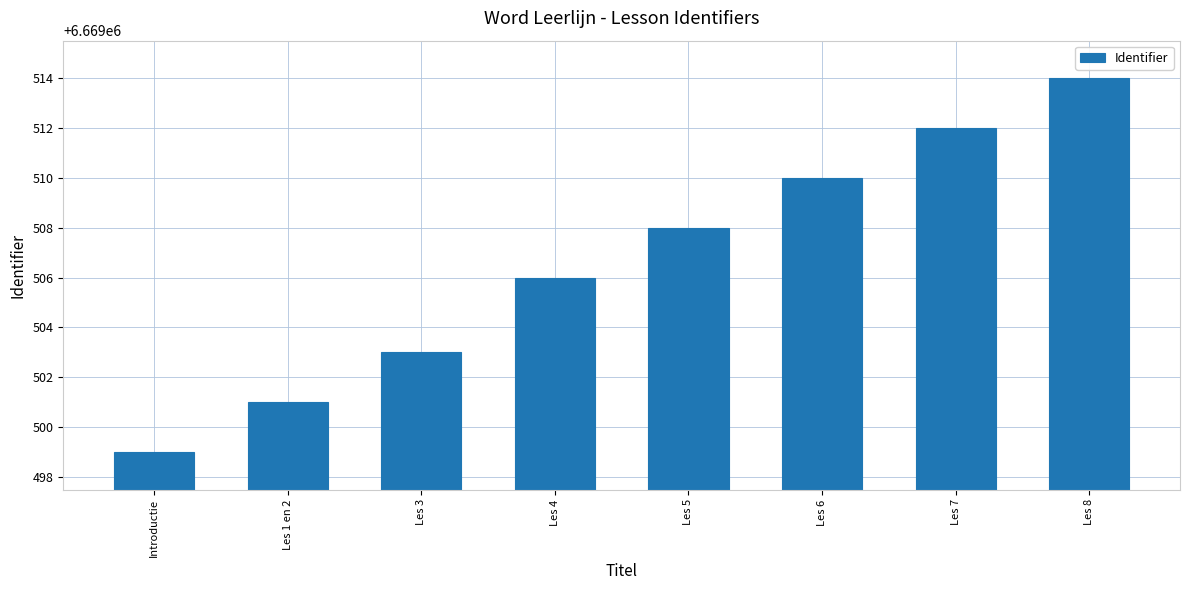

List the labels in order of value, smallest first.

Introductie, Les 1 en 2, Les 3, Les 4, Les 5, Les 6, Les 7, Les 8